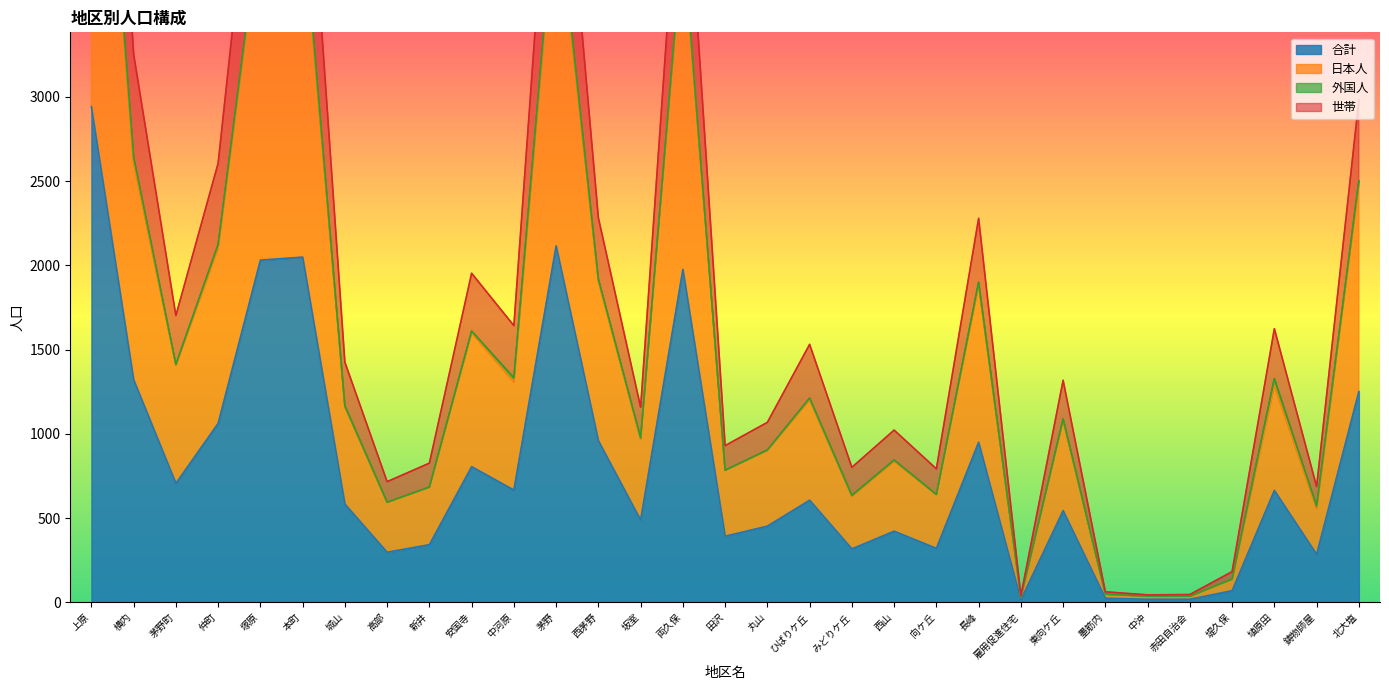

At which category does the chart reach its peak across all series?

上原